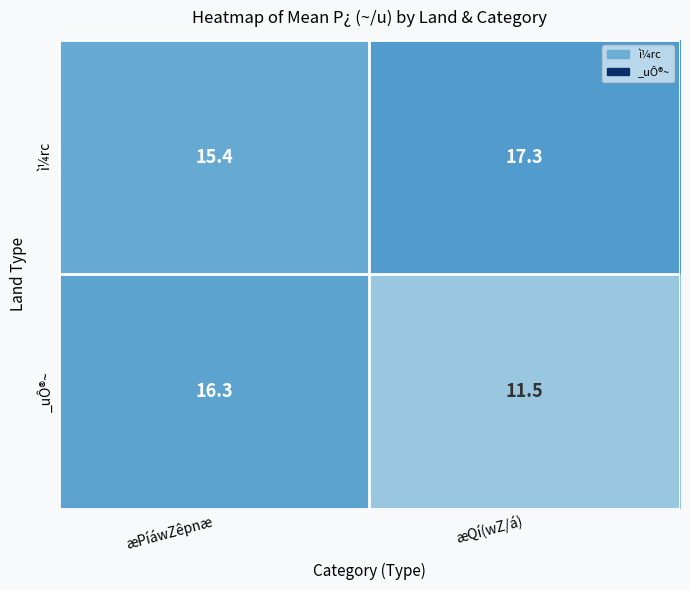

Where is ì¼rc nearest to the value 16?

æPíáwZêpnæ